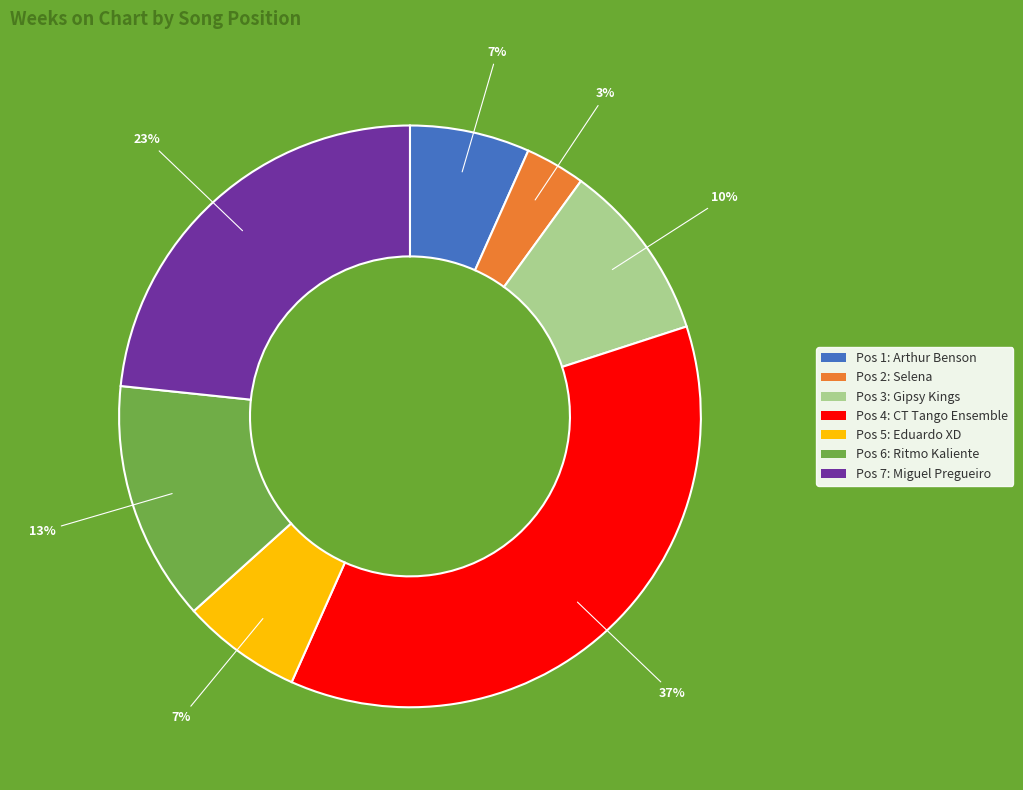

Is there any slice that represents more than half of the pie?

No